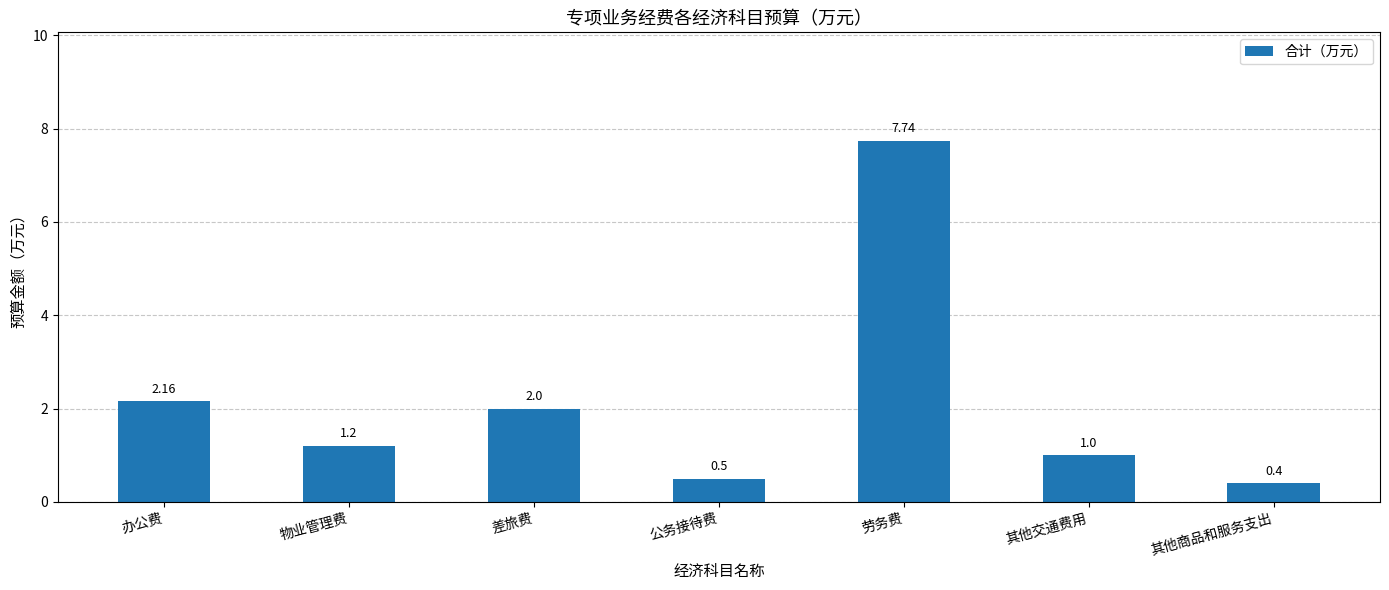

What is the value of the 7th bar from the left?

0.4